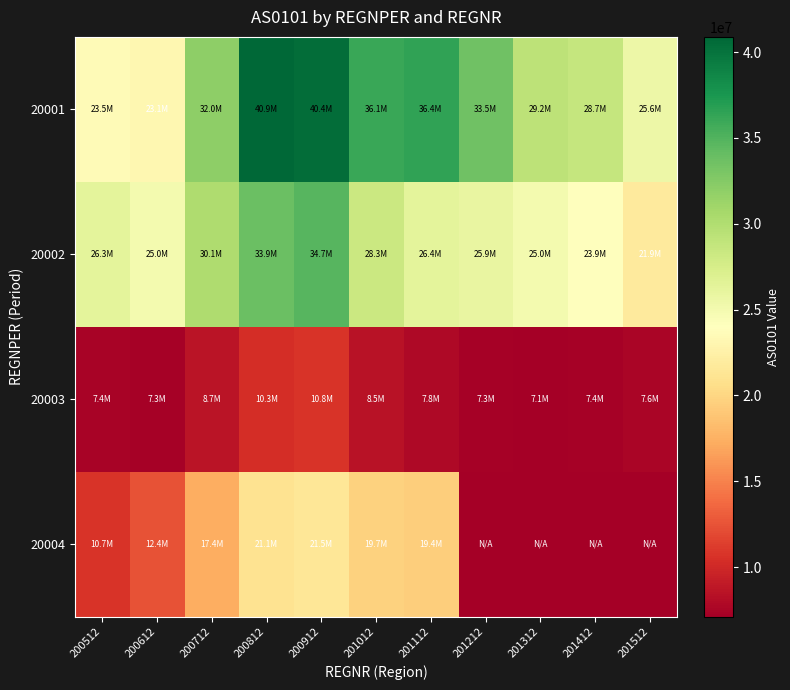

Between 200712 and 201112, which series saw the biggest shift?

20001